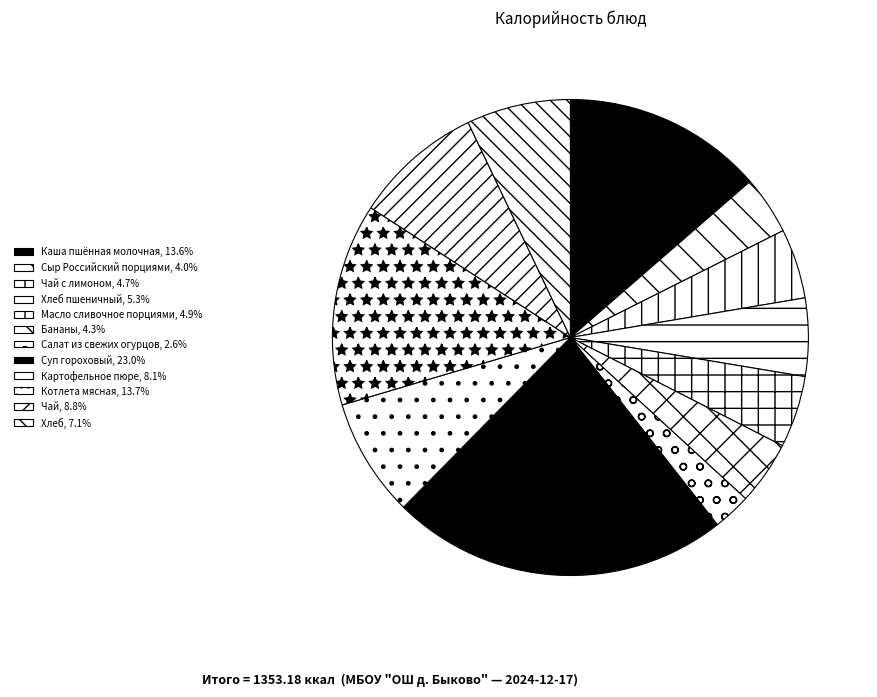

Which category has the smallest portion of the pie?

Салат из свежих огурцов